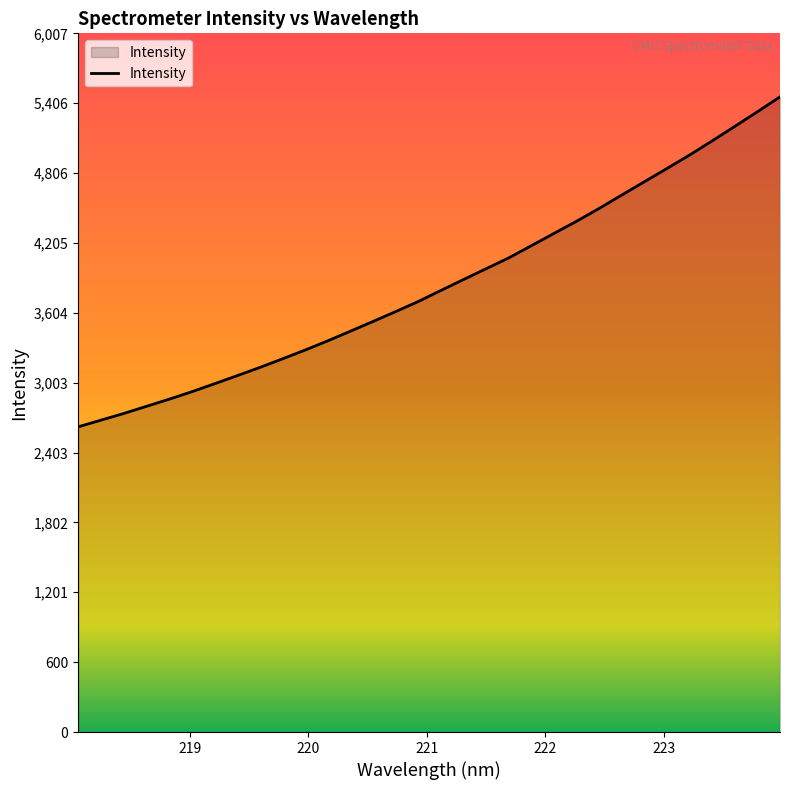

What is the minimum value shown in the chart?

2624.1